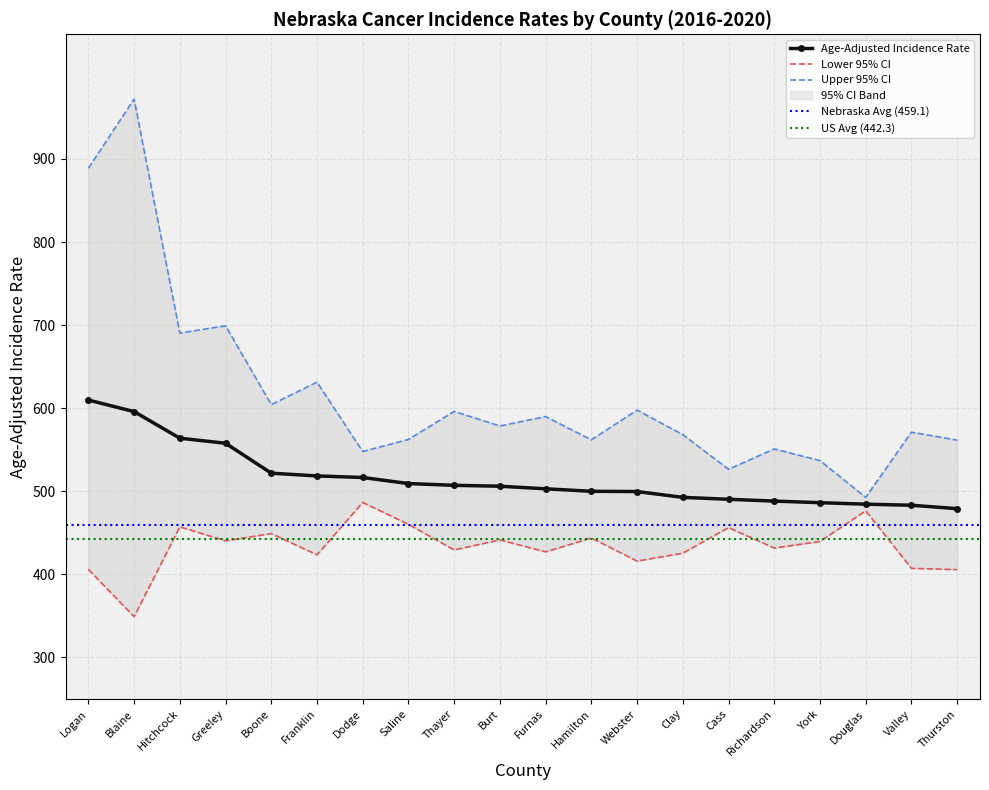

Which series changed the most between Hamilton and Webster?

Upper 95% CI